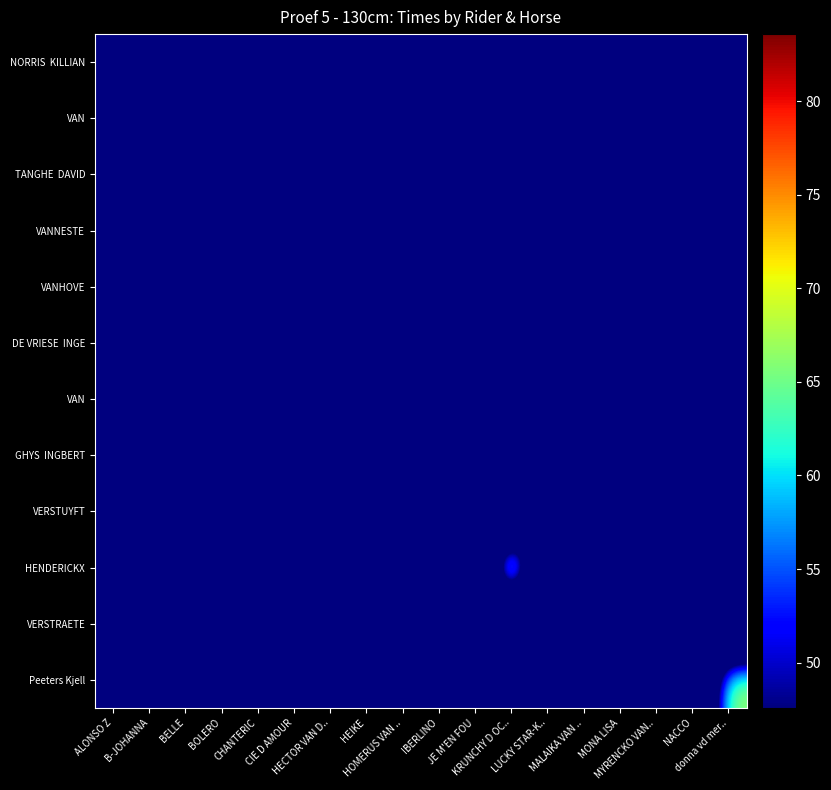

How many data points does each series have?

18